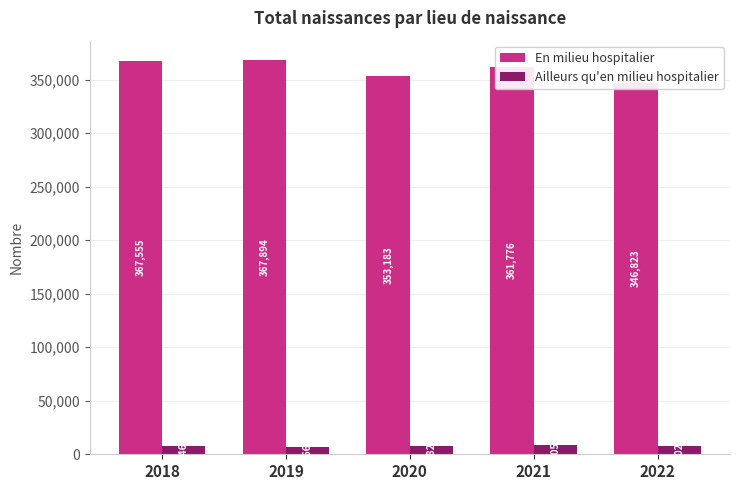

At which label does Ailleurs qu'en milieu hospitalier first exceed 7826?

2021